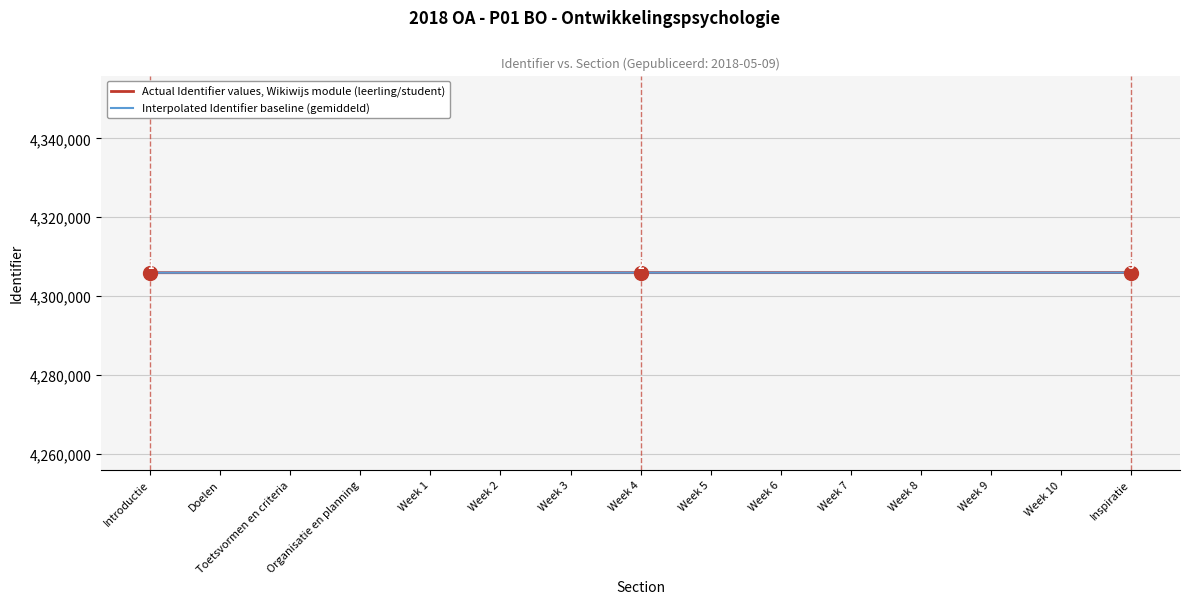

Count the number of data series in this chart.

2